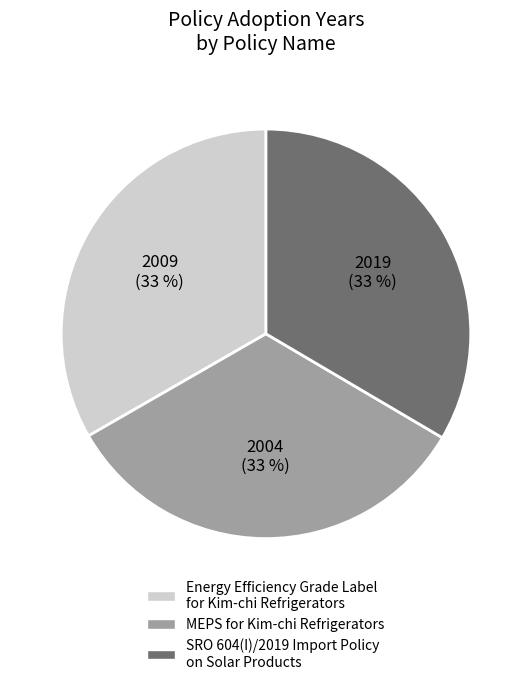

Combined, do SRO 604(I)/2019 Import Policy on Solar Products and Energy Efficiency Grade Label for Kim-chi Refrigerators account for over 50%?

Yes